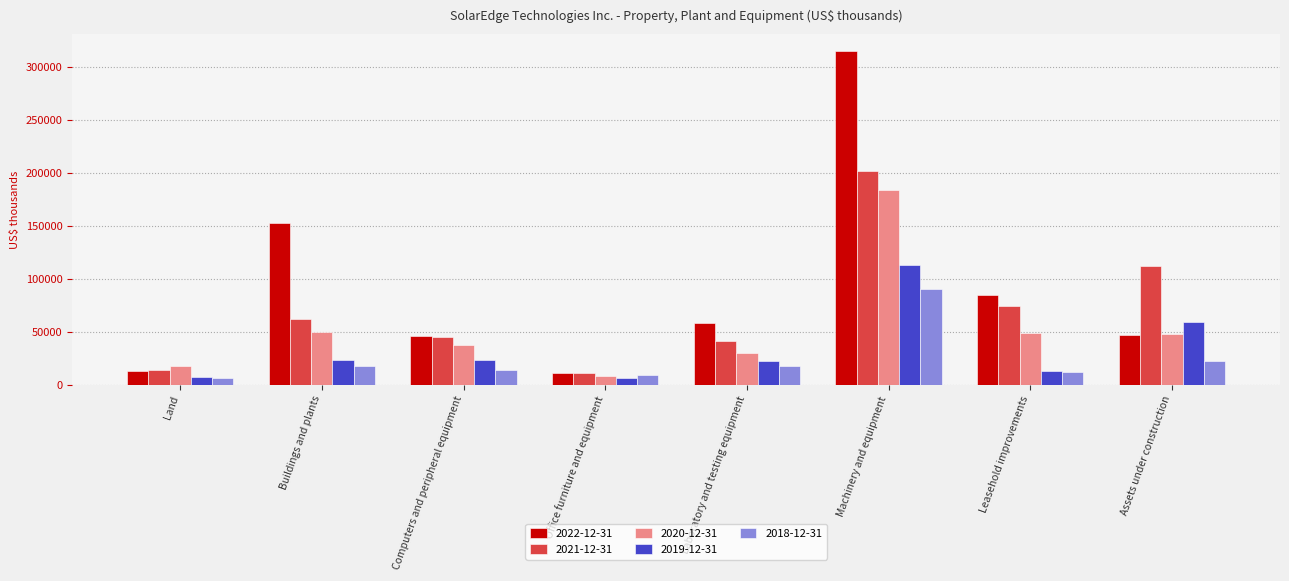

What position from the left is Laboratory and testing equipment?

5